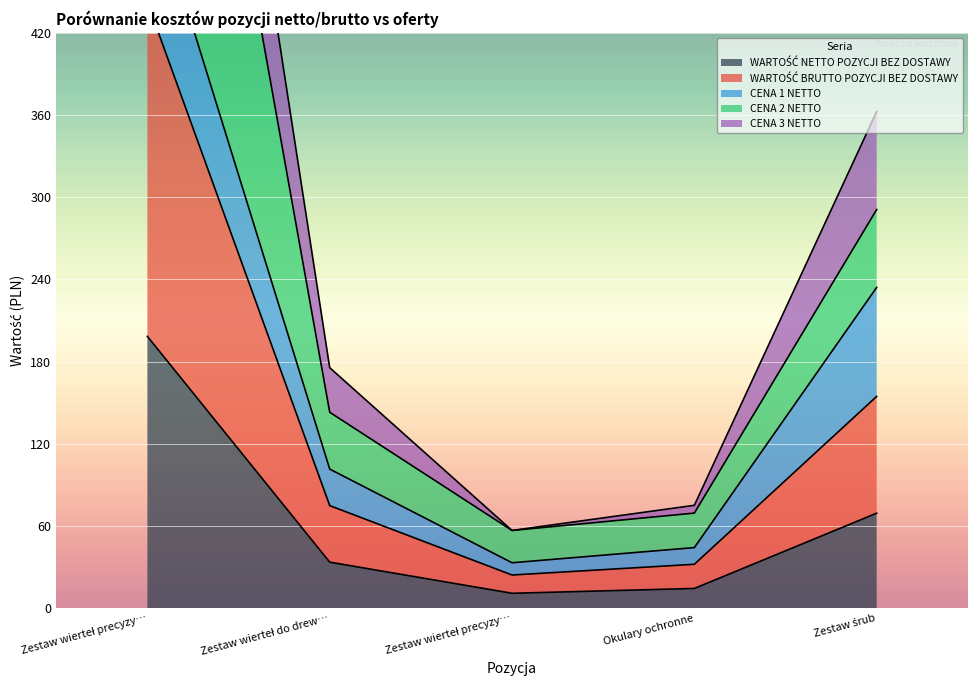

What is the minimum value shown in the chart?

10.8